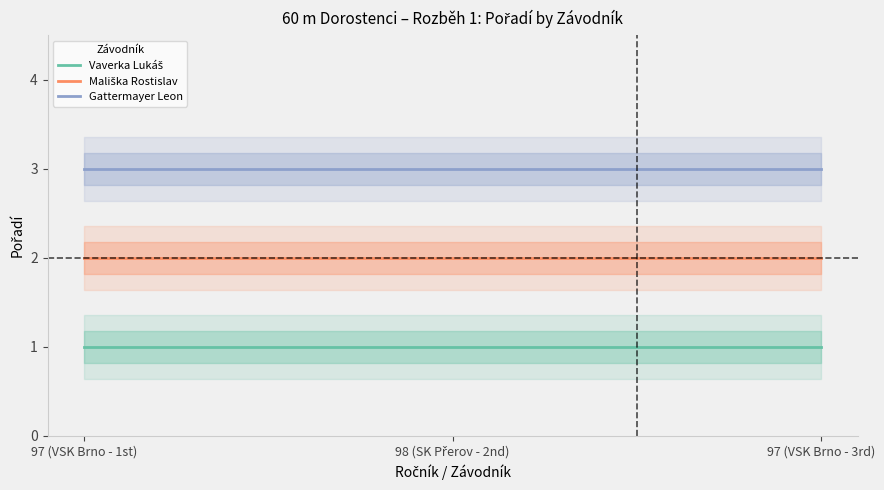

At which label is Vaverka Lukáš closest to 1?

97 (VSK Brno - 1st)